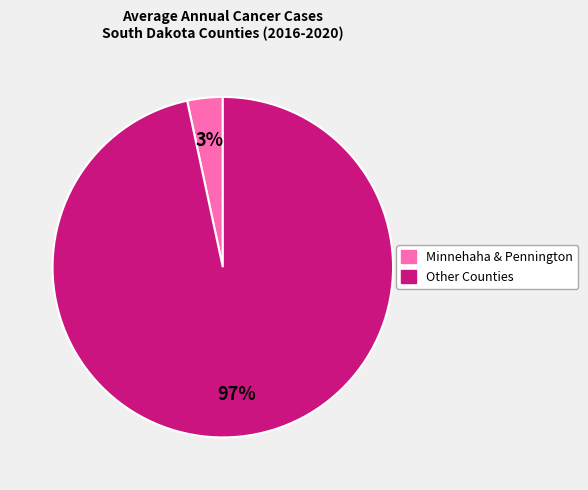

To the nearest percent, what is the average slice percentage?

50%